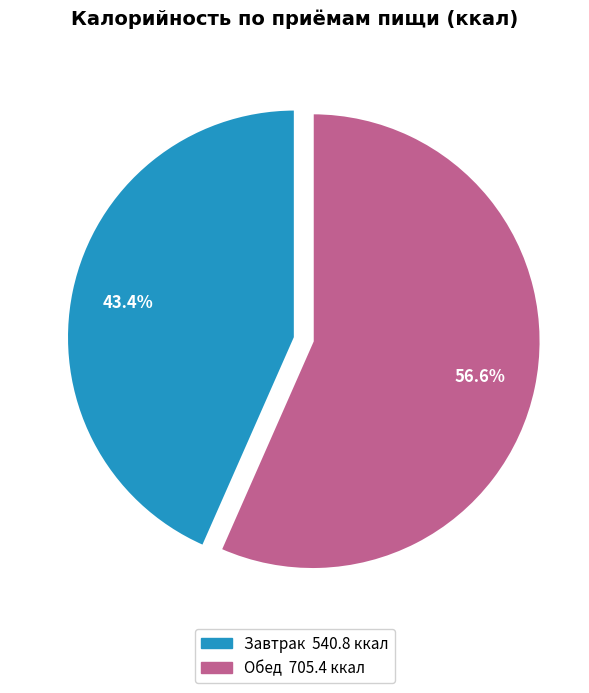

What is the smallest slice in the pie chart?

Завтрак